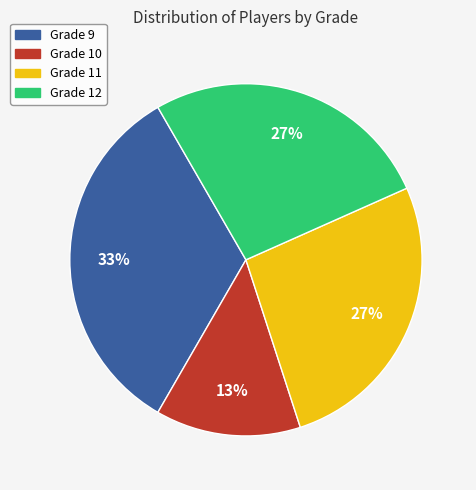

Does any single category account for the majority?

No